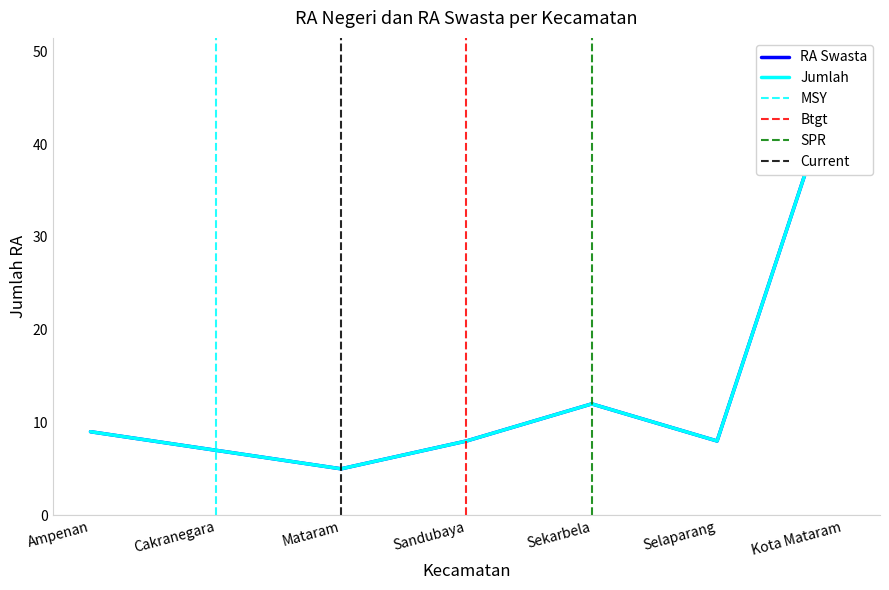

What position from the right is Cakranegara?

6